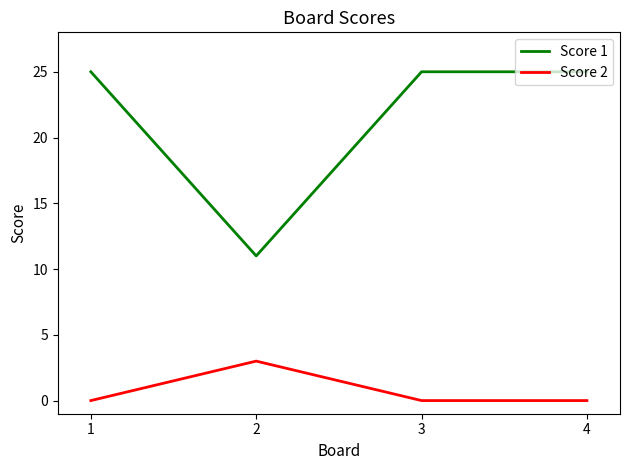

Reading left to right, extract all data points from this chart.

Score 1: 25	11	25	25
Score 2: 0	3	0	0